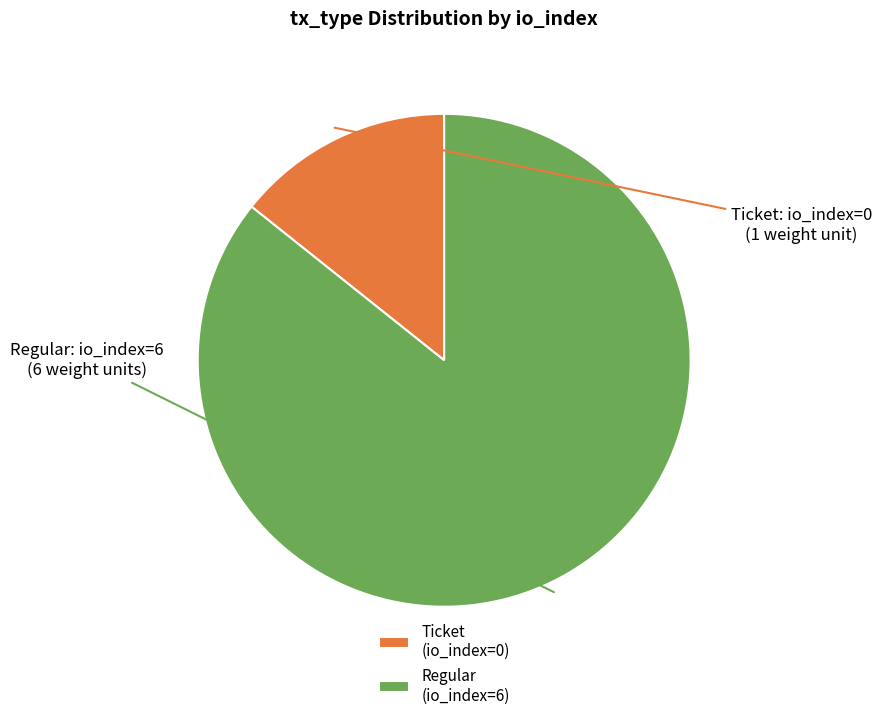

Which slice represents more than half of the pie?

Regular (io_index=6)